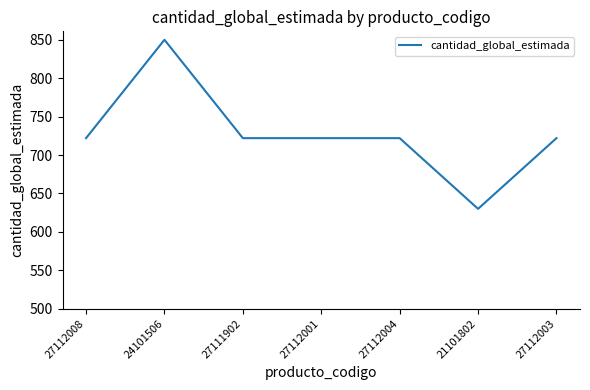

What is the average value?

727